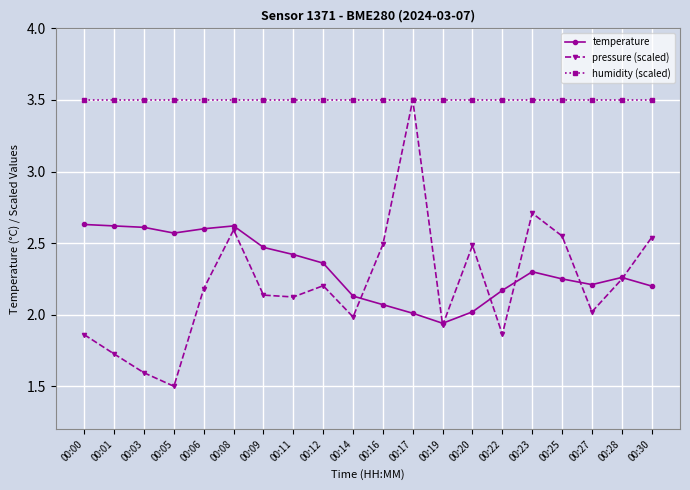

True or false: temperature has more than 0 points higher than both neighbors.

True